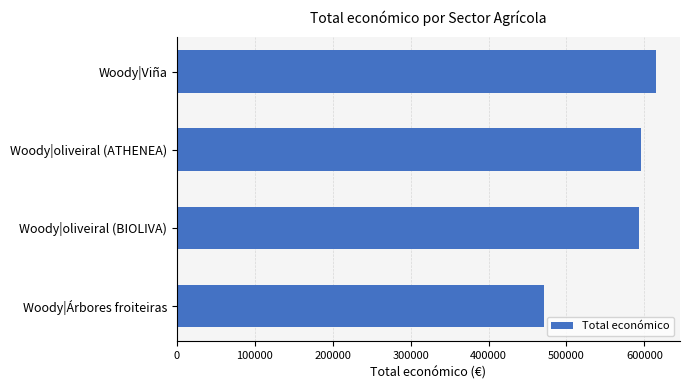

The value at Woody|Viña is 163789. True or false?

False